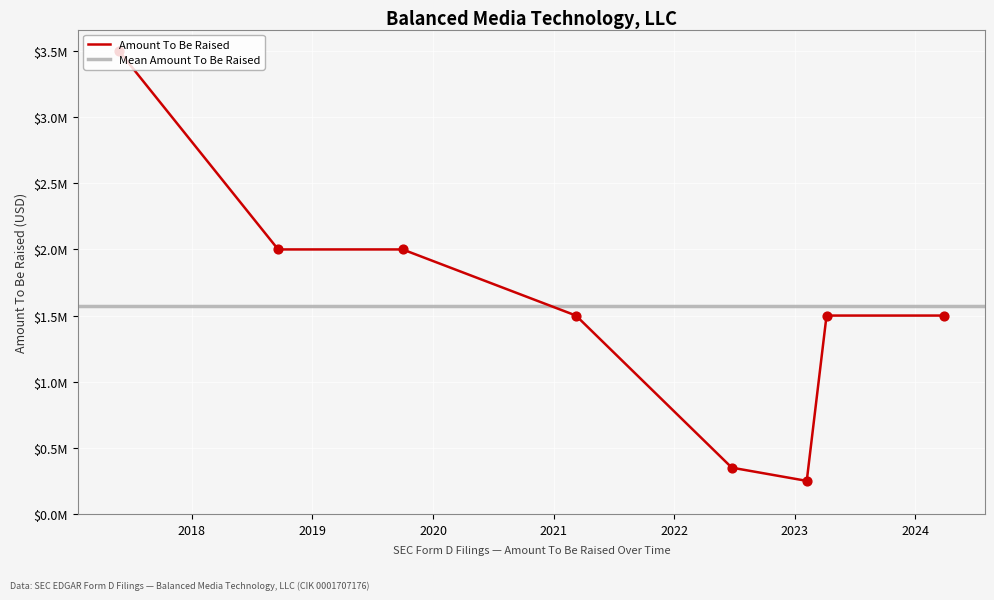

Approximately how many times larger is the value at 2023-02-06 compared to 2021-03-09?

0.2